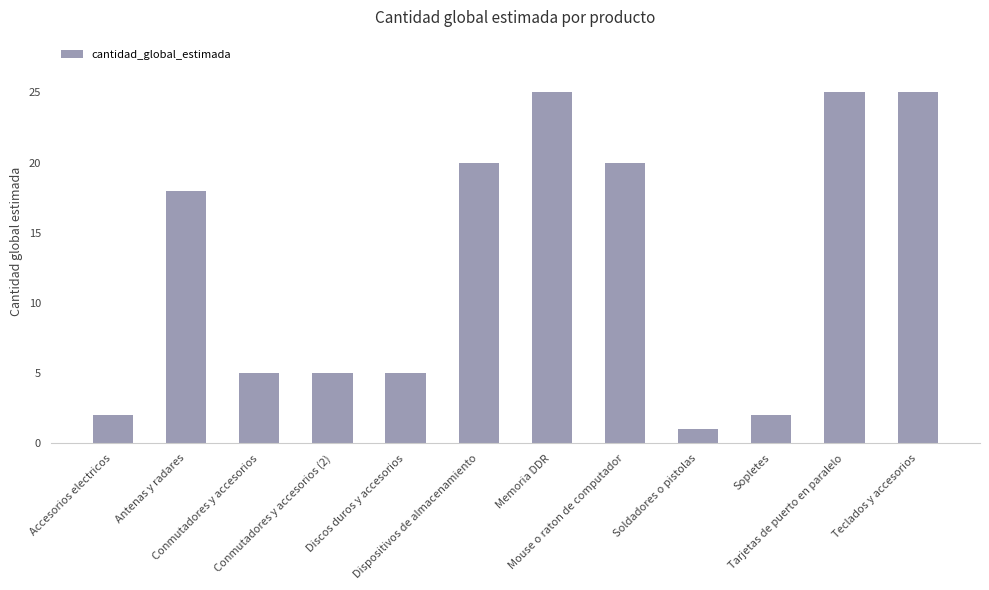

How many series are shown in this chart?

1